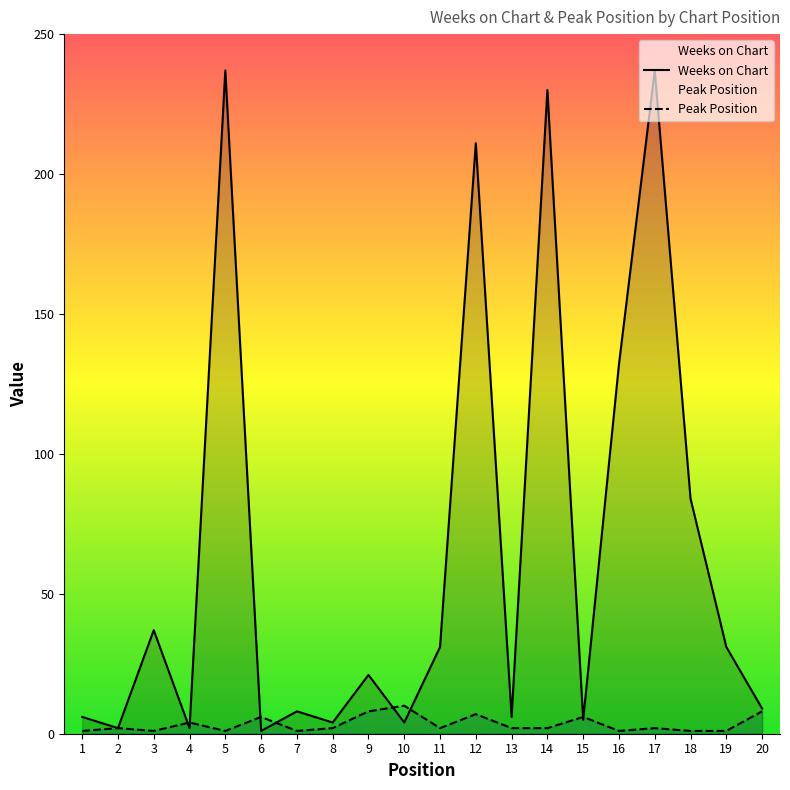

Where is the first local minimum for Weeks on Chart?

2